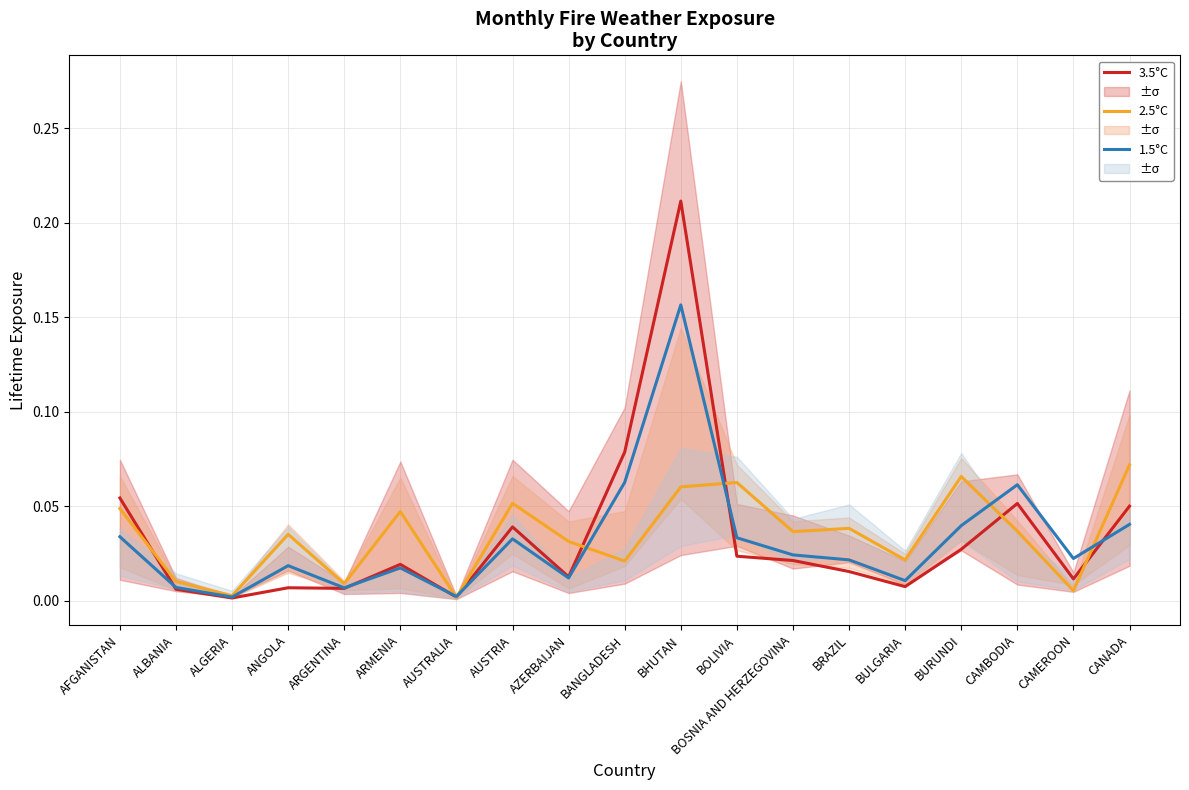

Which series changed the most between ALGERIA and BOSNIA AND HERZEGOVINA?

2.5°C